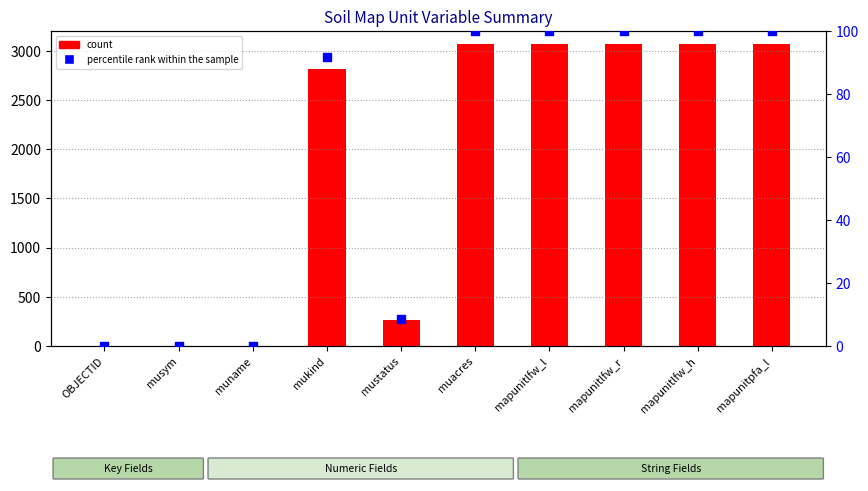

At how many categories does at least one series exceed 1551?

6